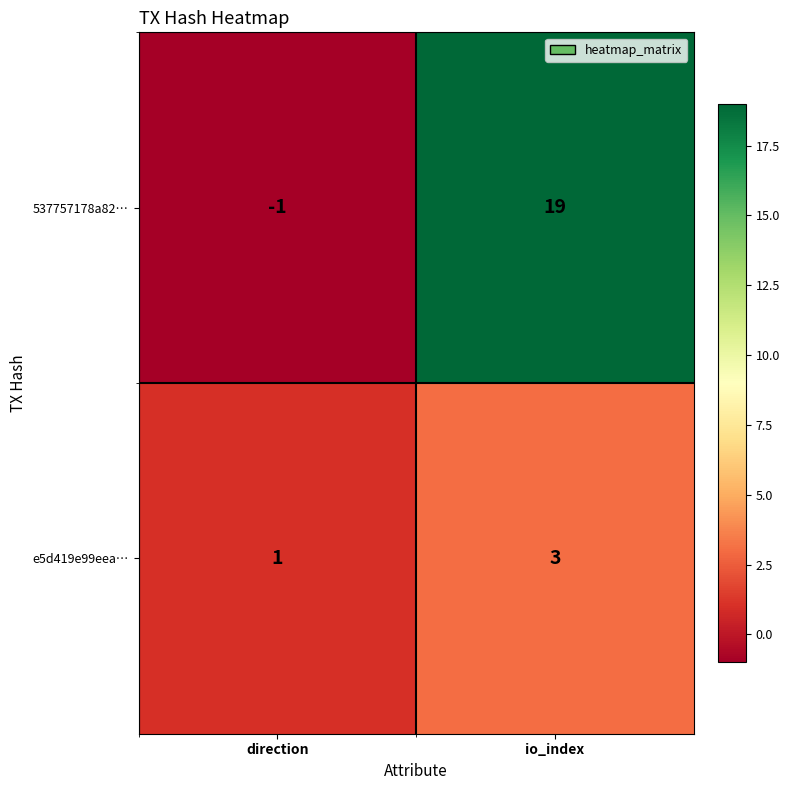

Where is 537757178a82… nearest to the value 9?

direction